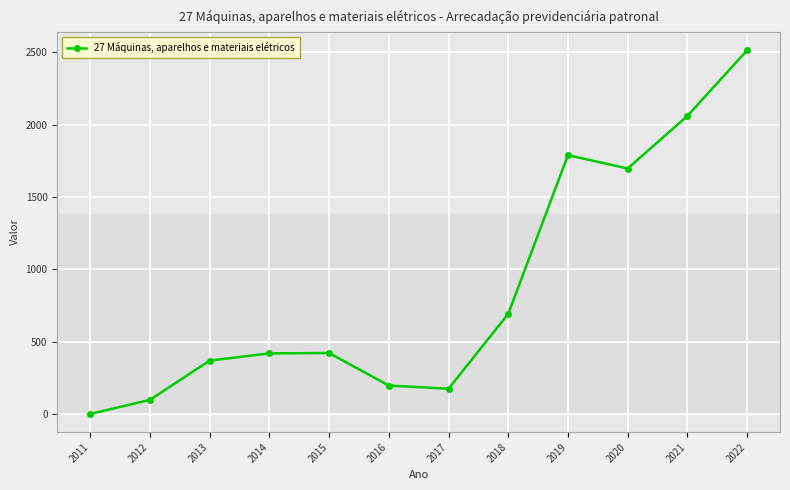

True or false: there are more than 1 points higher than both neighbors.

True